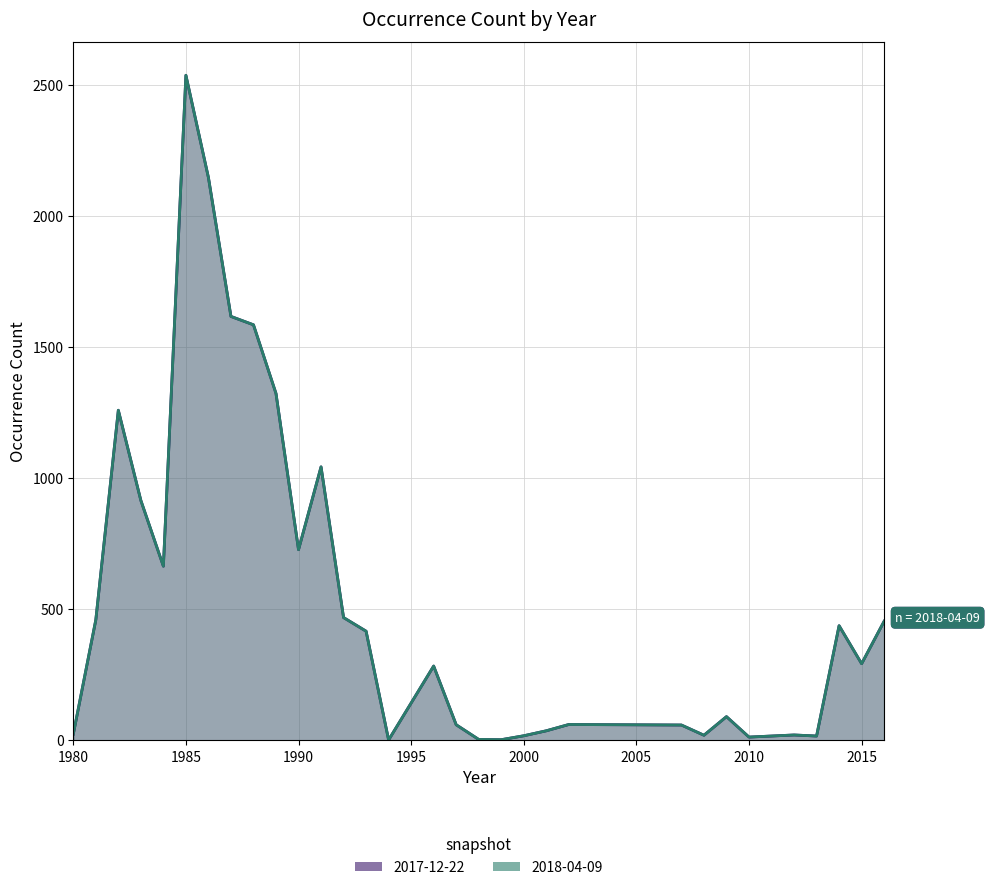

What is the minimum value for 2018-04-09?

1